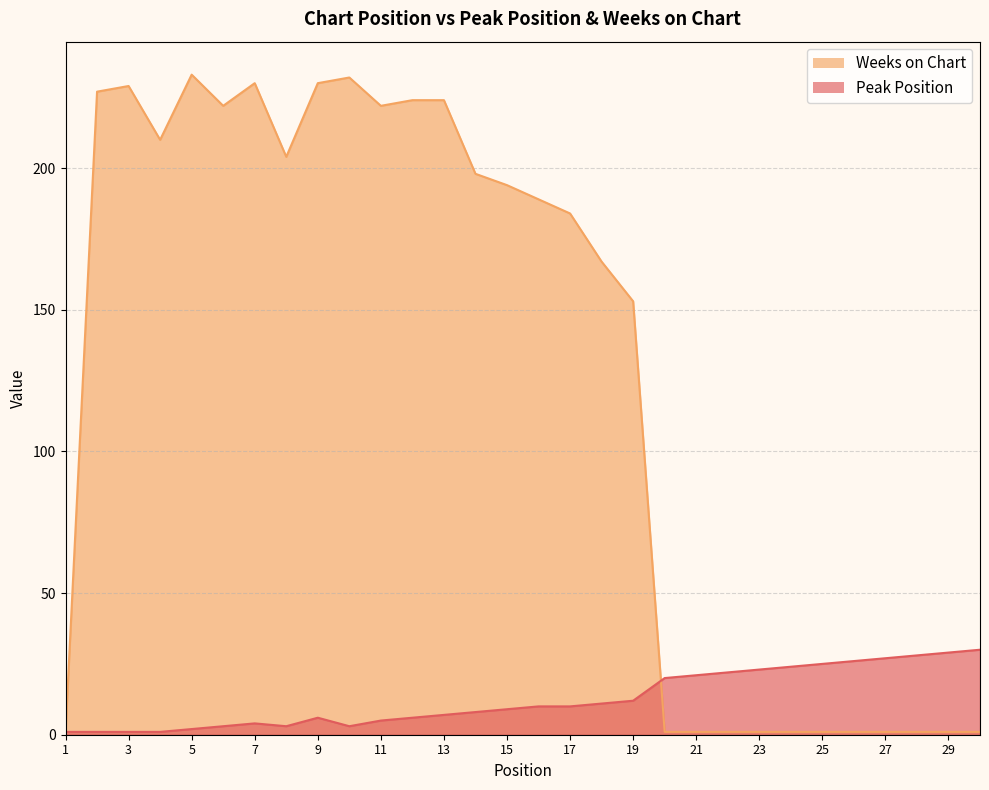

What is the value of the Weeks on Chart point at the 19th from the left?

153